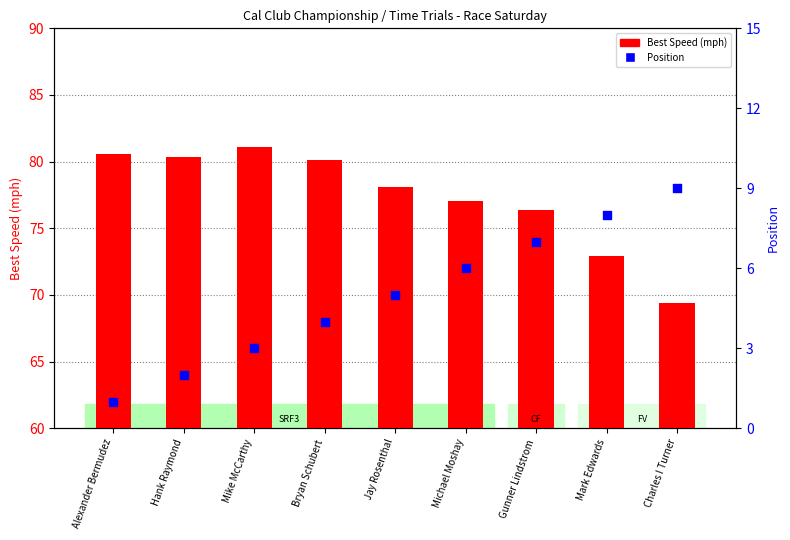

At which category is the sum across all series the highest?

Bryan Schubert